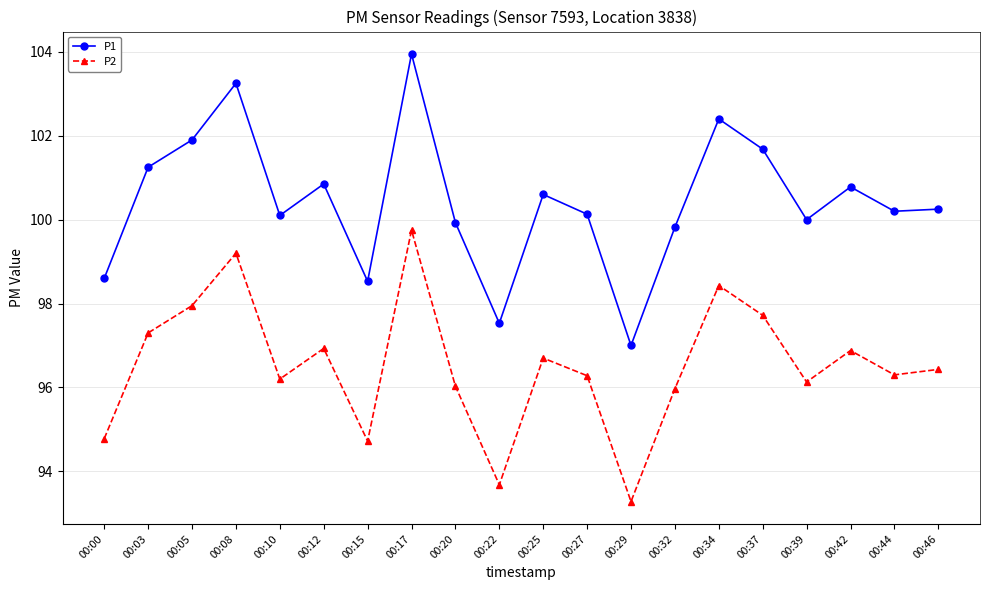

How many series are shown in this chart?

2